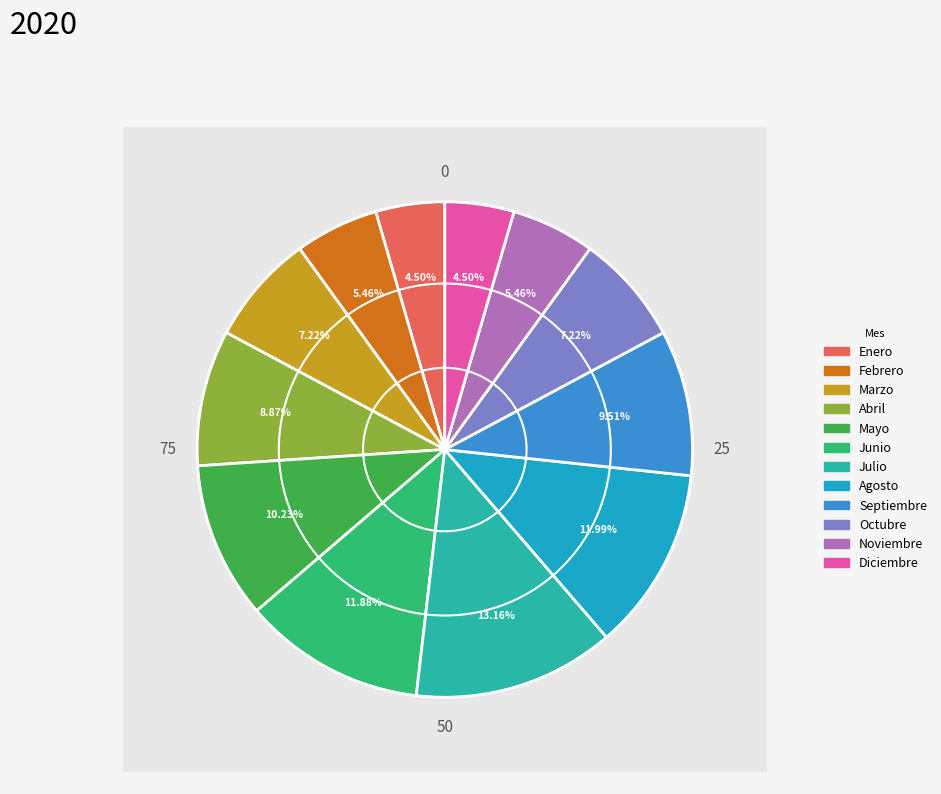

Which slice is the smallest?

Enero